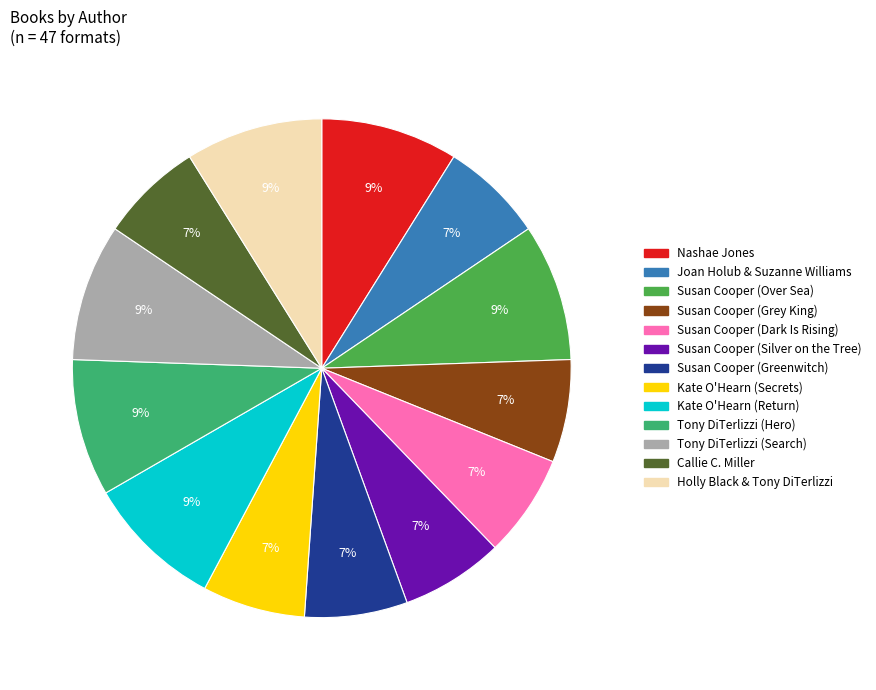

To the nearest percent, what is the difference between the largest and smallest slice percentages?

2%